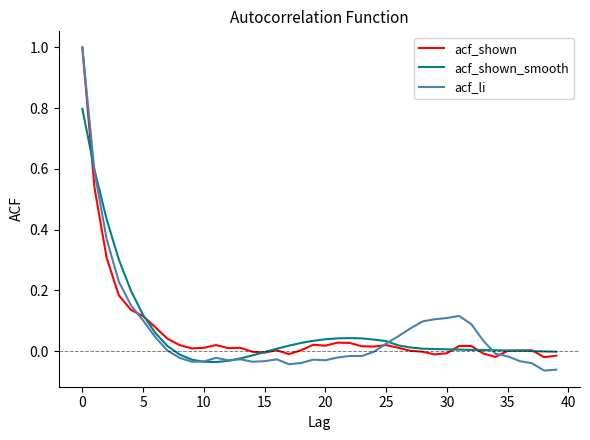

Which series has the widest spread of values?

acf_li